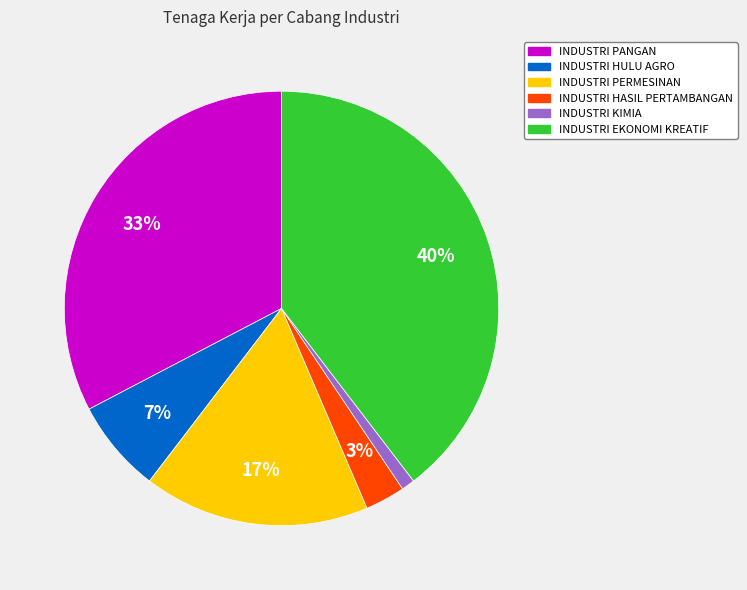

Is it true that INDUSTRI EKONOMI KREATIF is 25% of the pie?

False